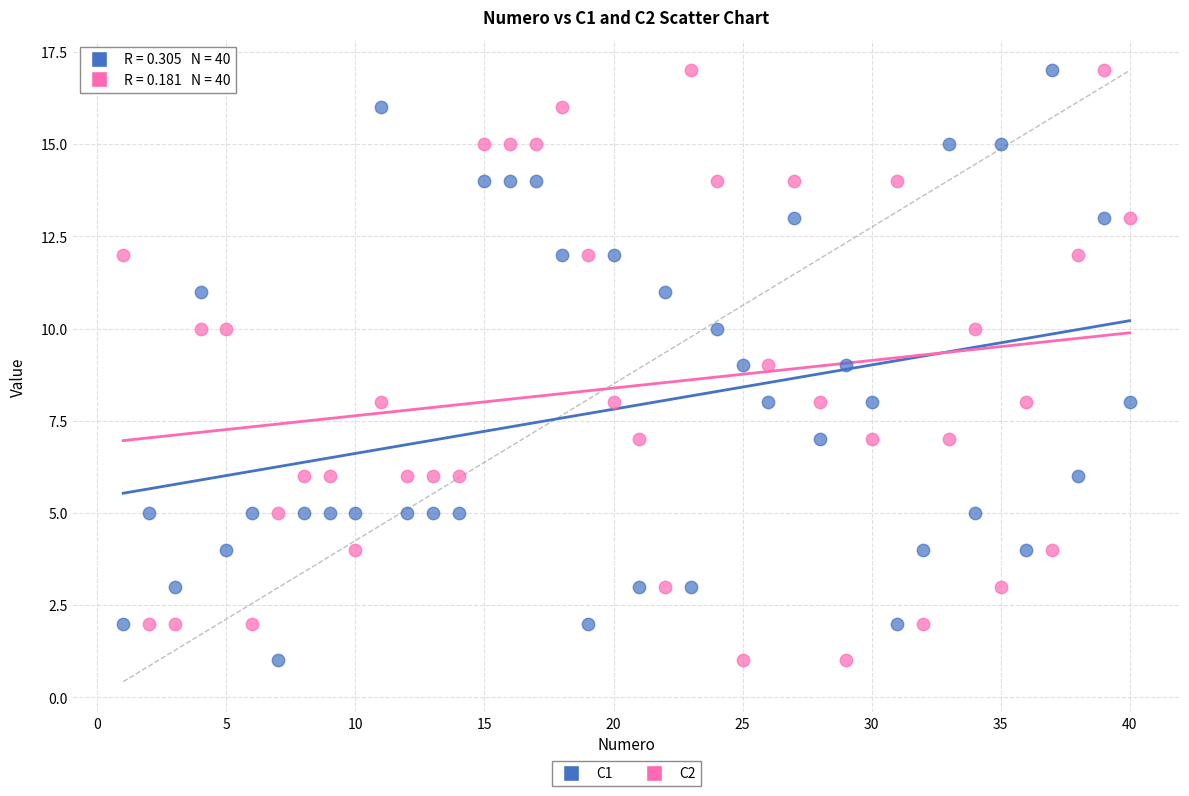

What is the X range (max minus min) for the scatter plot?

39